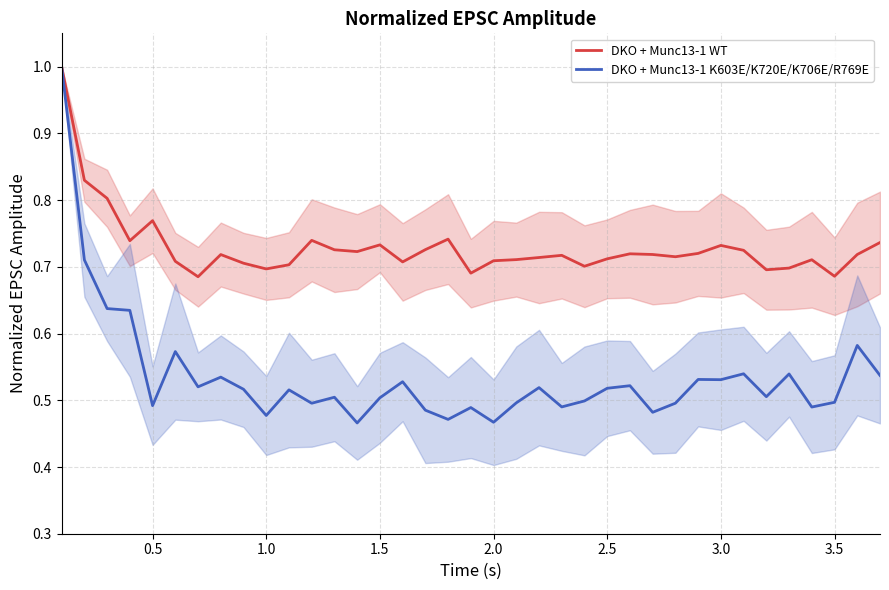

How many lines are shown in the chart?

2